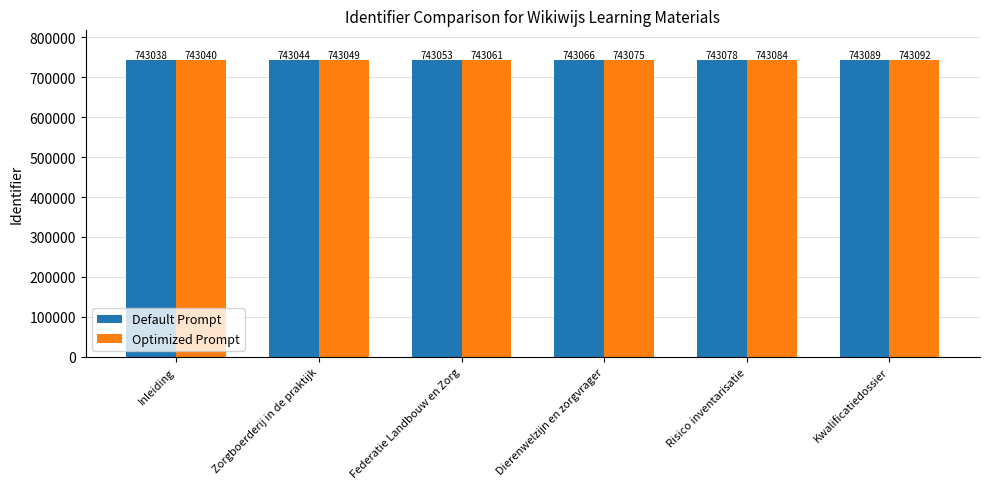

What is the label of the 6th bar from the left?

Kwalificatiedossier